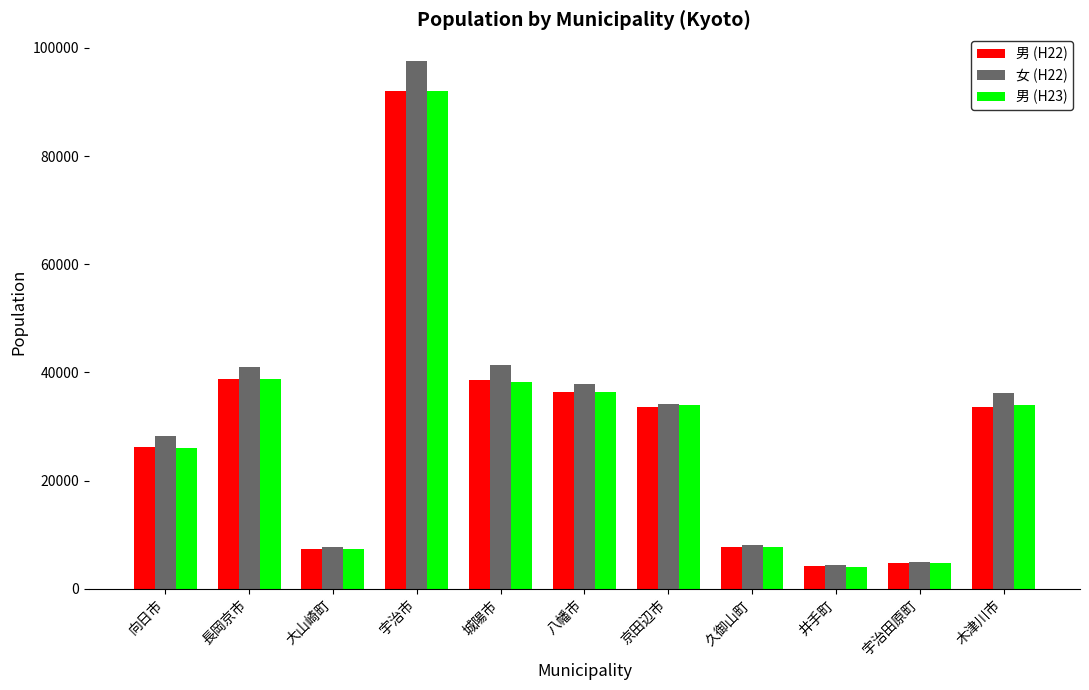

What is the difference between the 女 (H22) values at 宇治田原町 and 城陽市?

36502